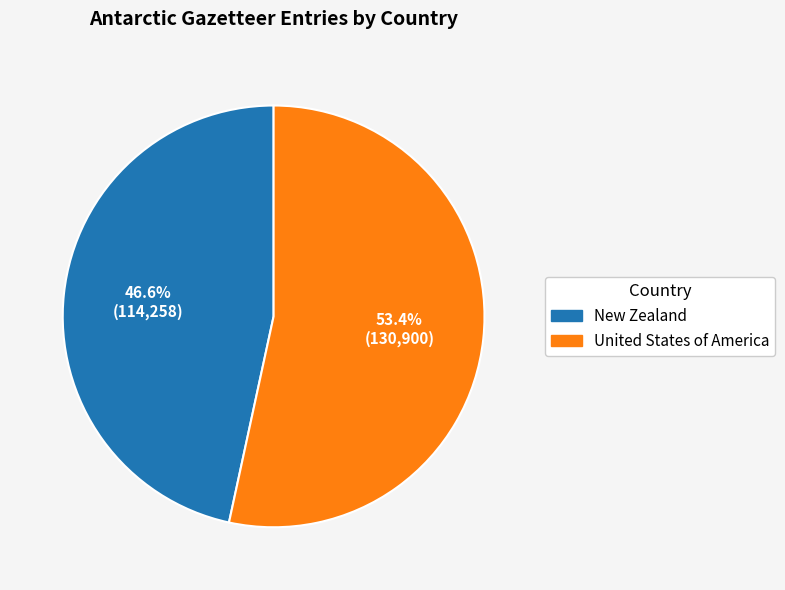

True or false: United States of America accounts for 67% of the total.

False